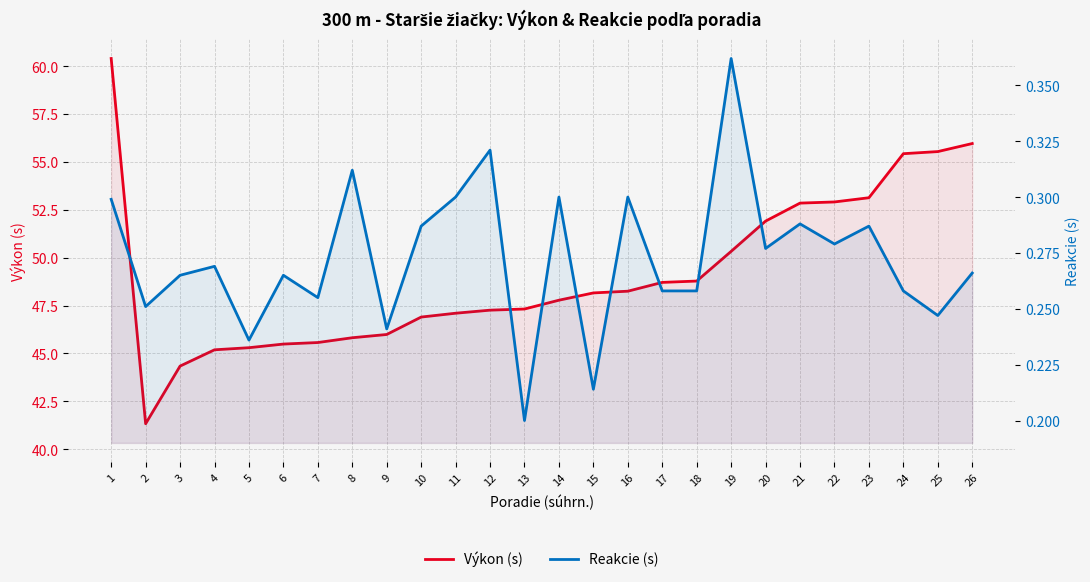

How many lines are shown in the chart?

2